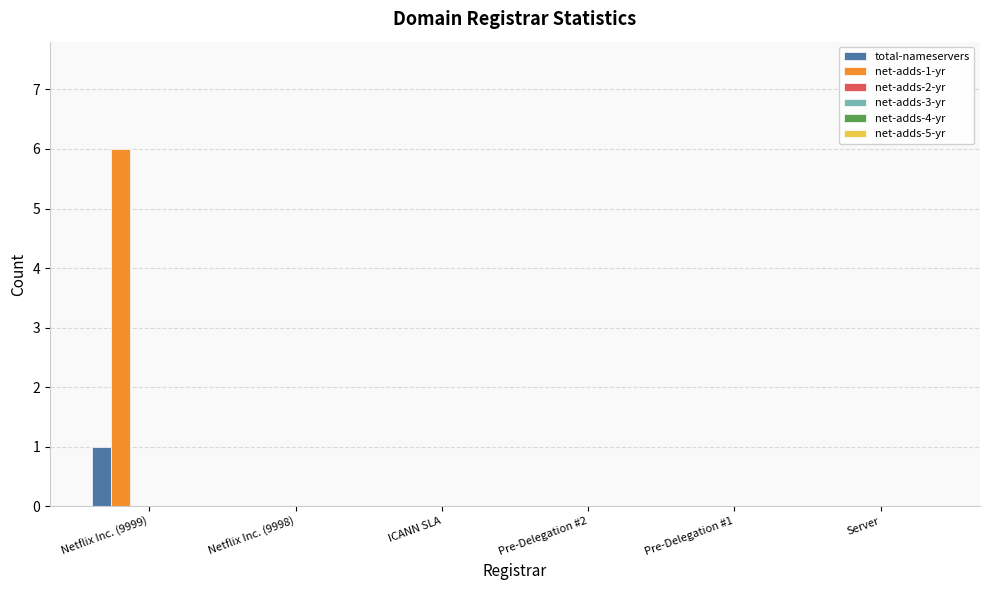

Which series has the largest total across all categories?

net-adds-1-yr